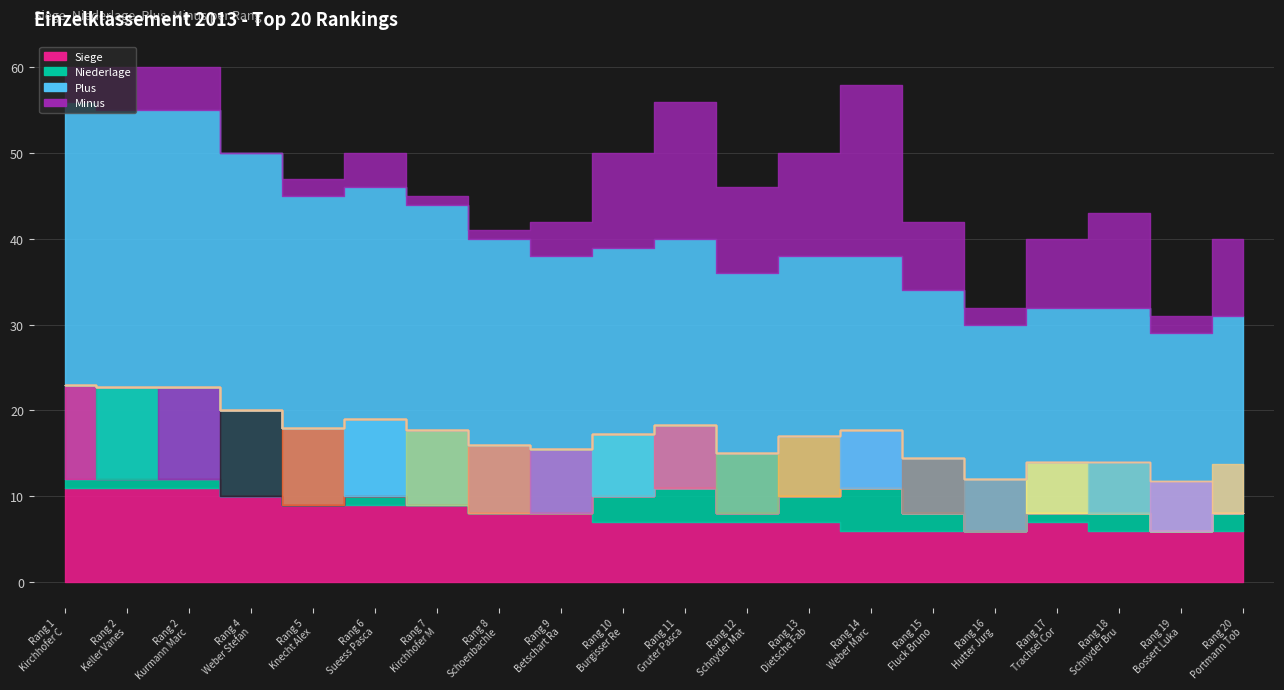

The value of Niederlage at 9 is 0. True or false?

True